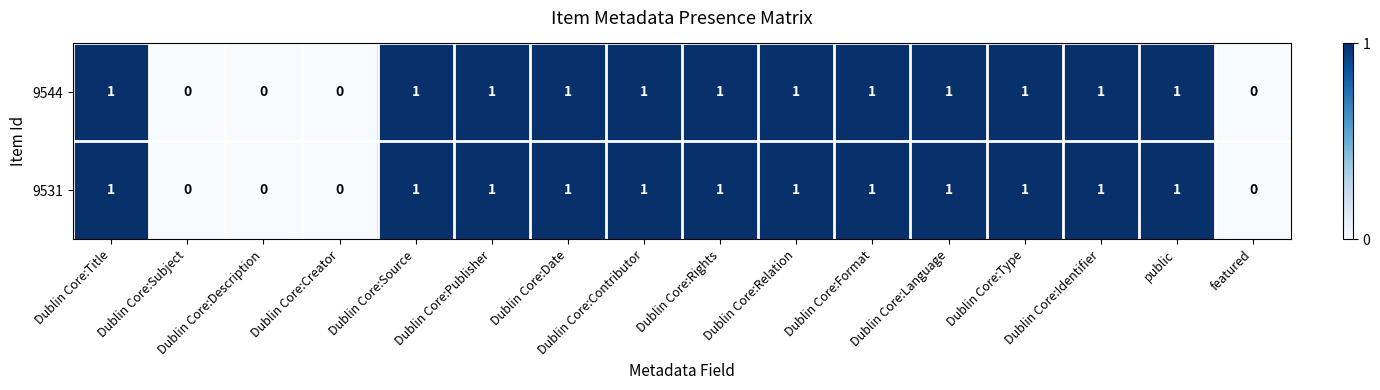

How many data points does each series have?

16